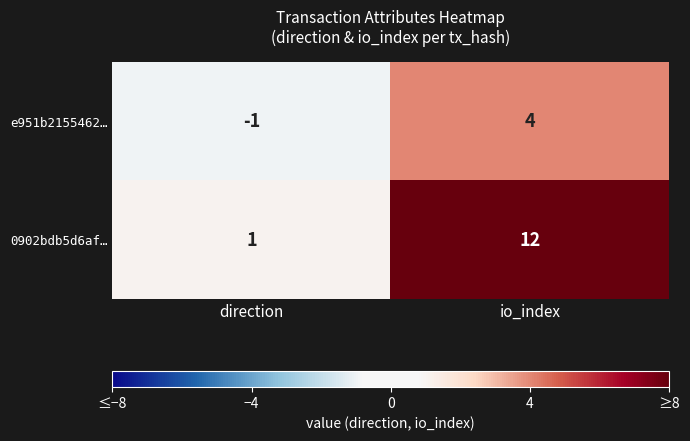

True or false: e951b2155462… has a value of -1 at direction.

True